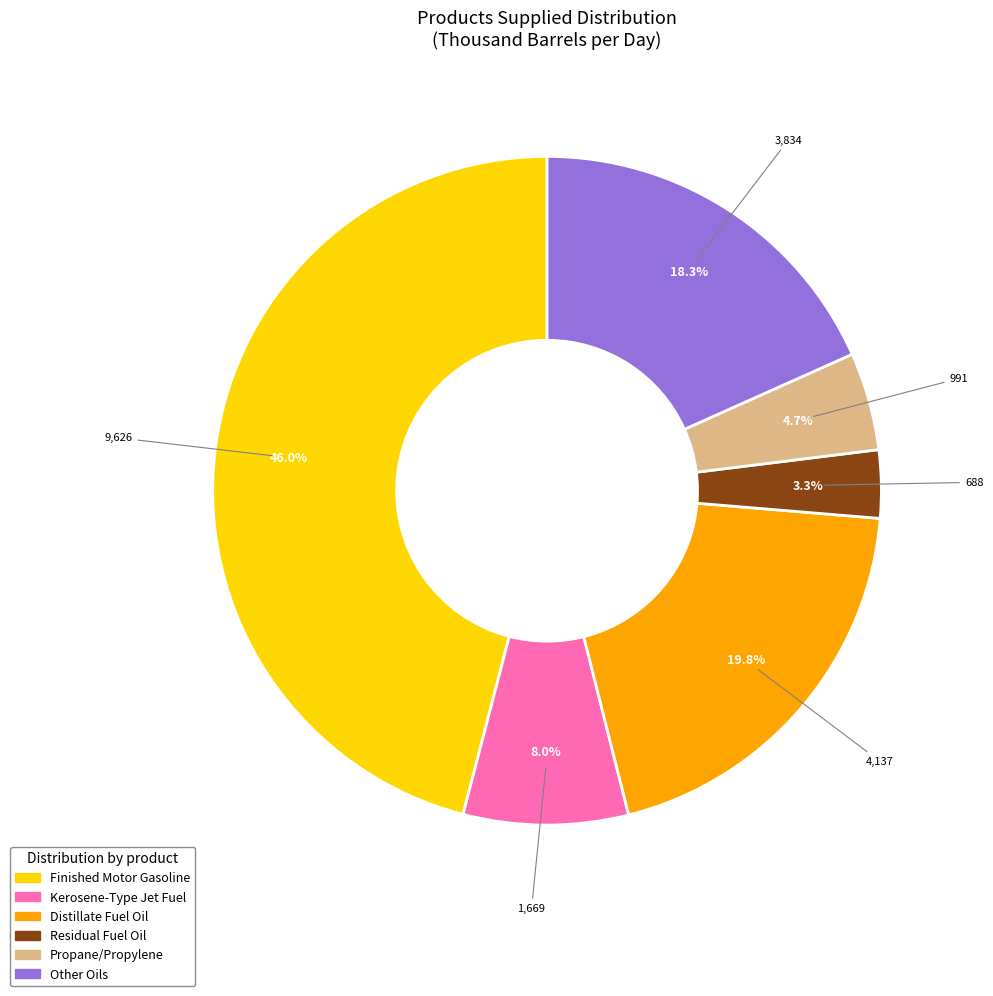

How many segments does this pie chart have?

6